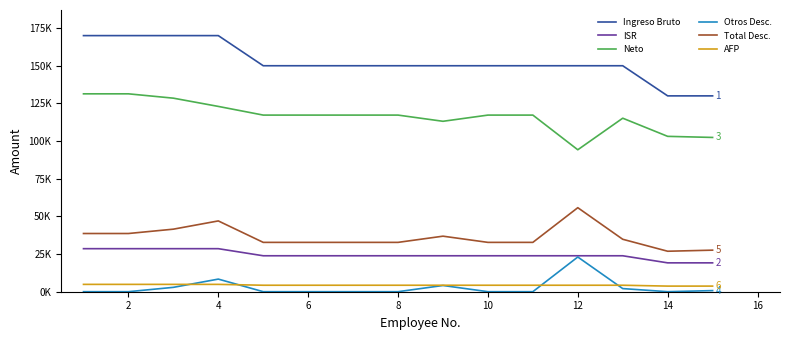

What are all the series names shown in the legend?

Ingreso Bruto, ISR, Neto, Otros Desc., Total Desc., AFP